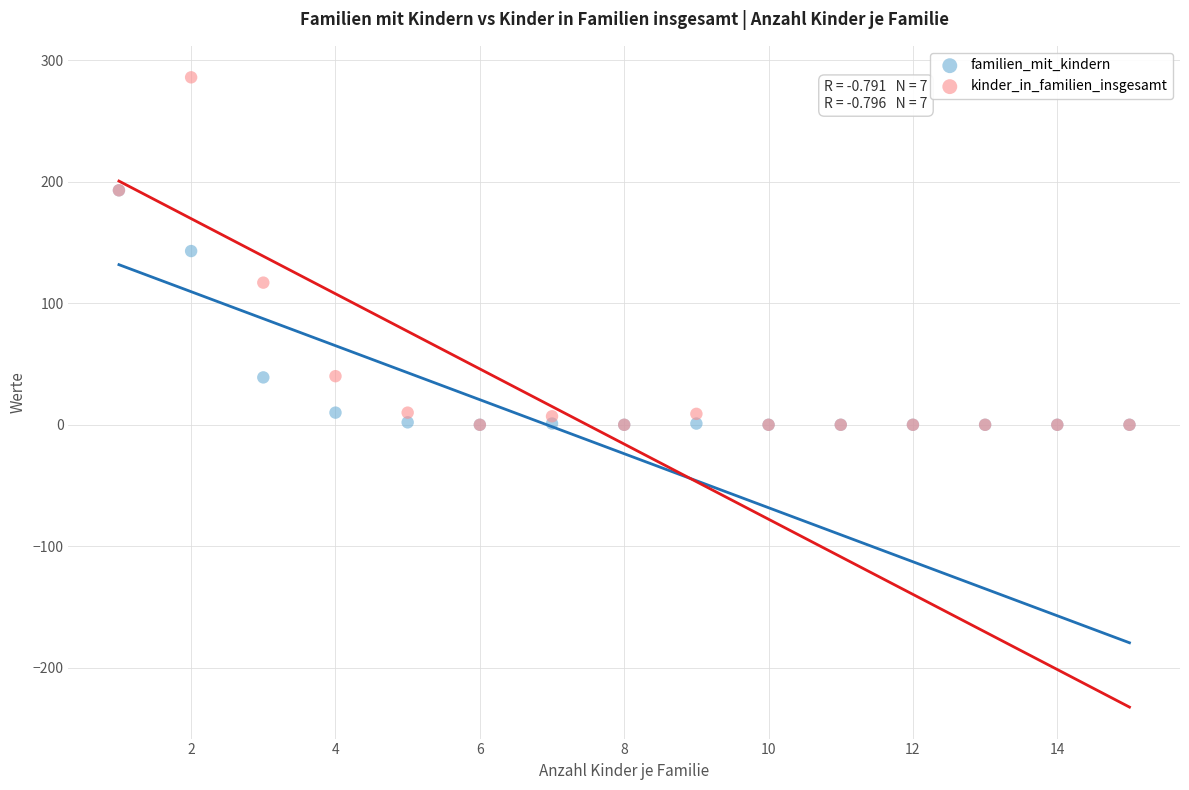

In the familien_mit_kindern series, what Y value is closest to 96?

143